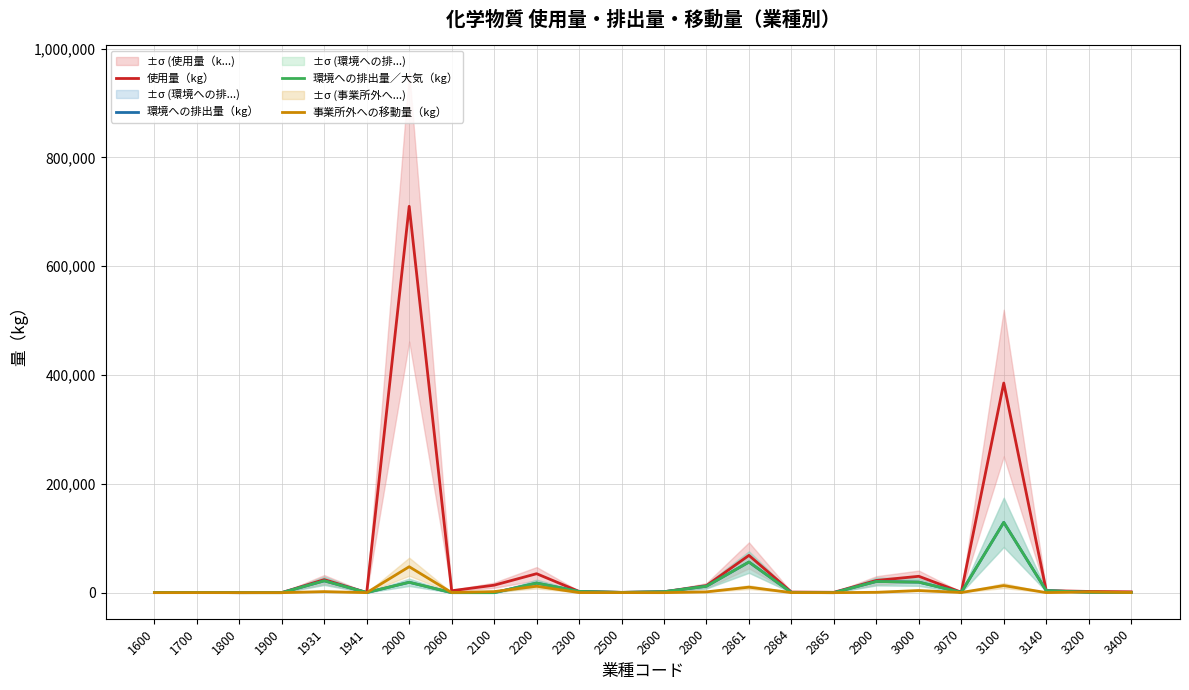

Which has a higher value, 3200 or 2060?

2060